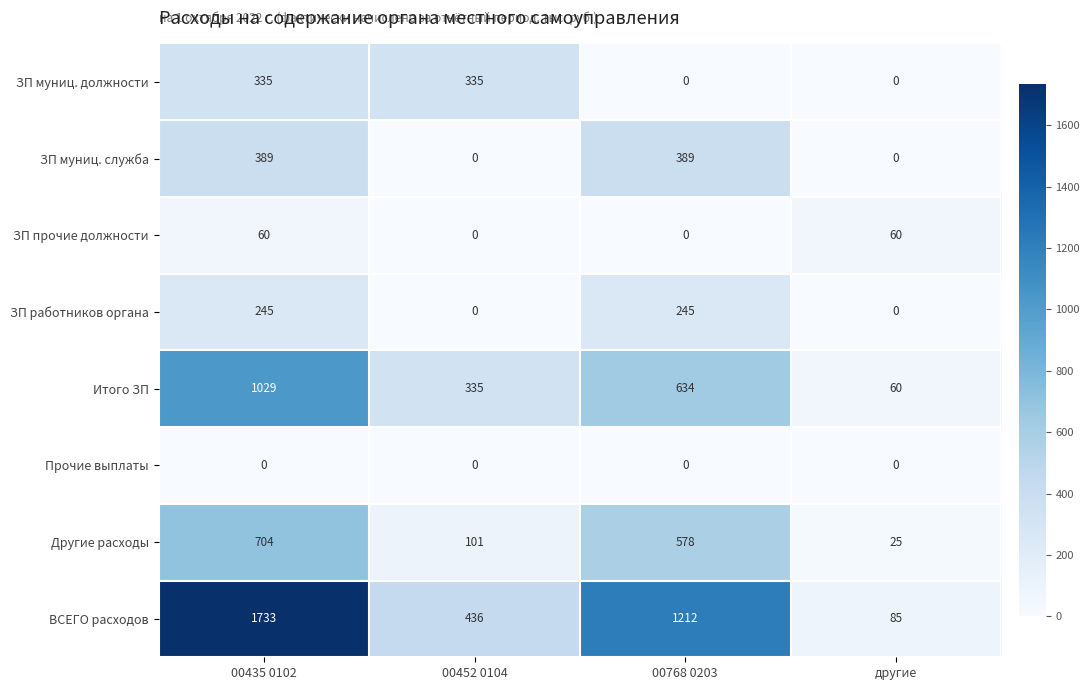

Is the value of ВСЕГО расходов at другие greater than the value of ЗП работников органа at 00768 0203?

No